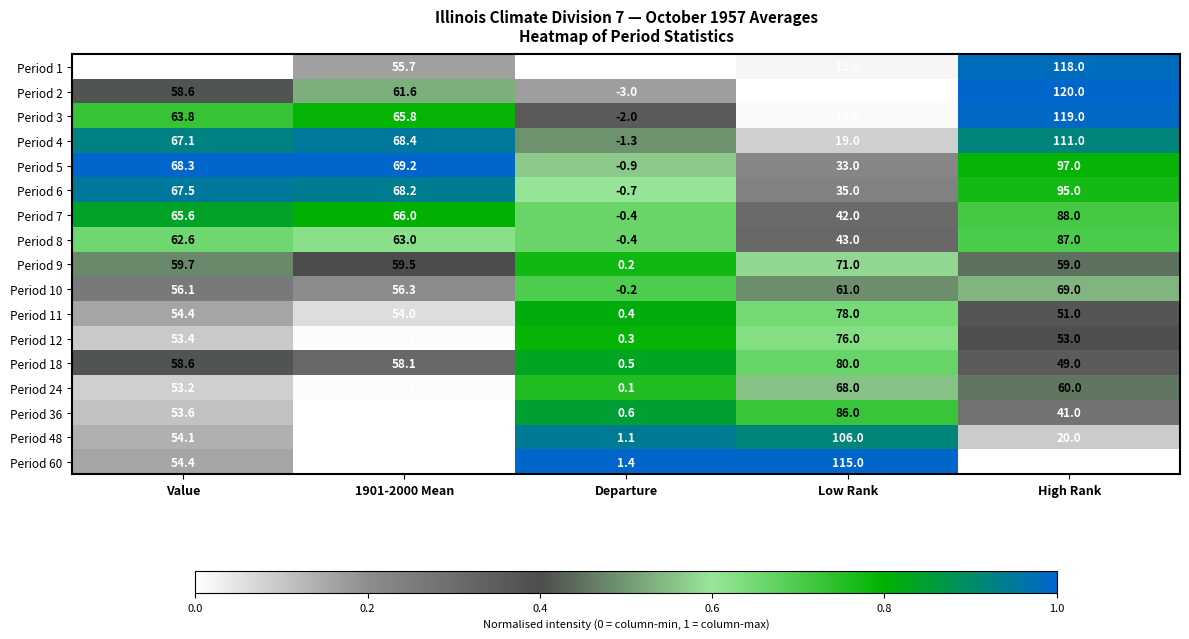

Which label corresponds to the smallest value in the chart?

Departure